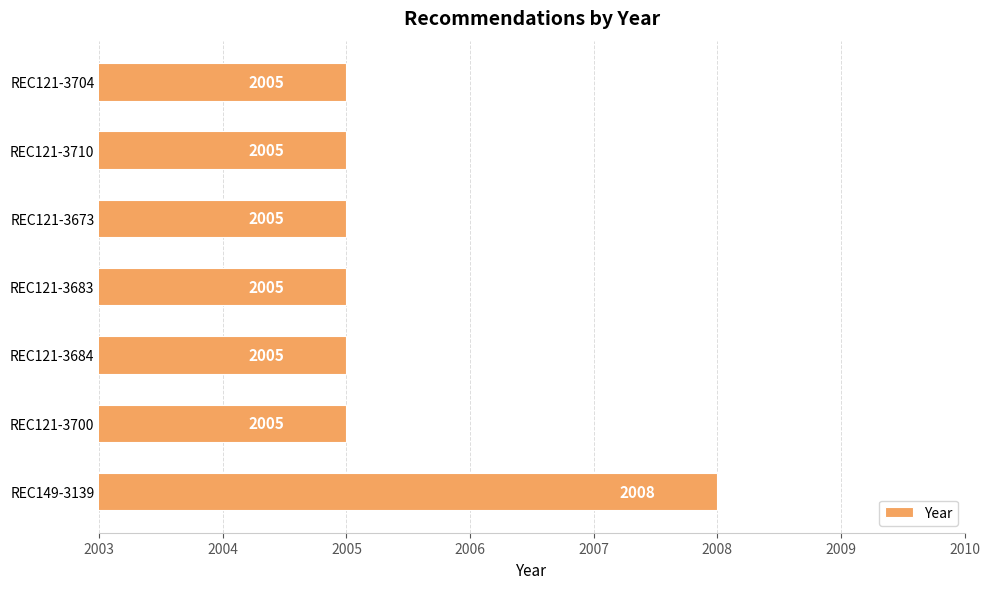

What is the ratio of the value at REC121-3683 to the value at REC149-3139?

1.0